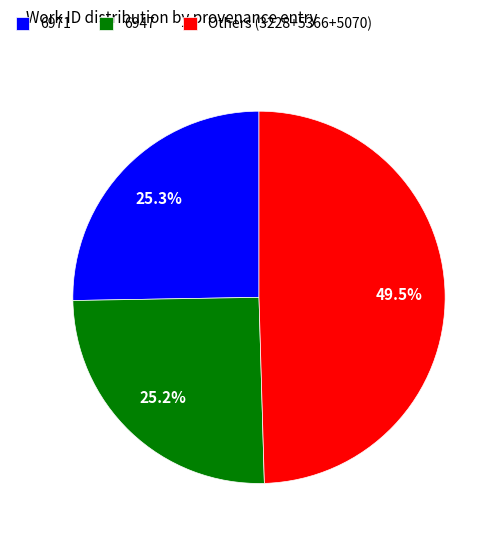

Between 6971 and Others (3228+5366+5070), which is larger?

Others (3228+5366+5070)